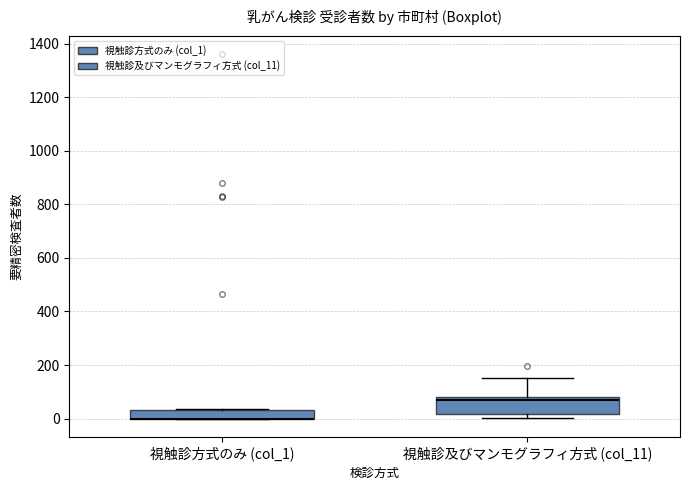

Reading left to right, transcribe this box plot: for each box, give where its median line is, the range the box spans, and where its two whiskers end, as read against the y-axis. The values are not printed on the chart, so give them approximately, as read against the axis.

視触診方式のみ (col_1): median 0 (drawn on the box's lower edge), box 0 to 40, whiskers 0 to 40 (just above the box's upper edge)
視触診及びマンモグラフィ方式 (col_11): median 60, box 20 to 80, whiskers 0 to 160